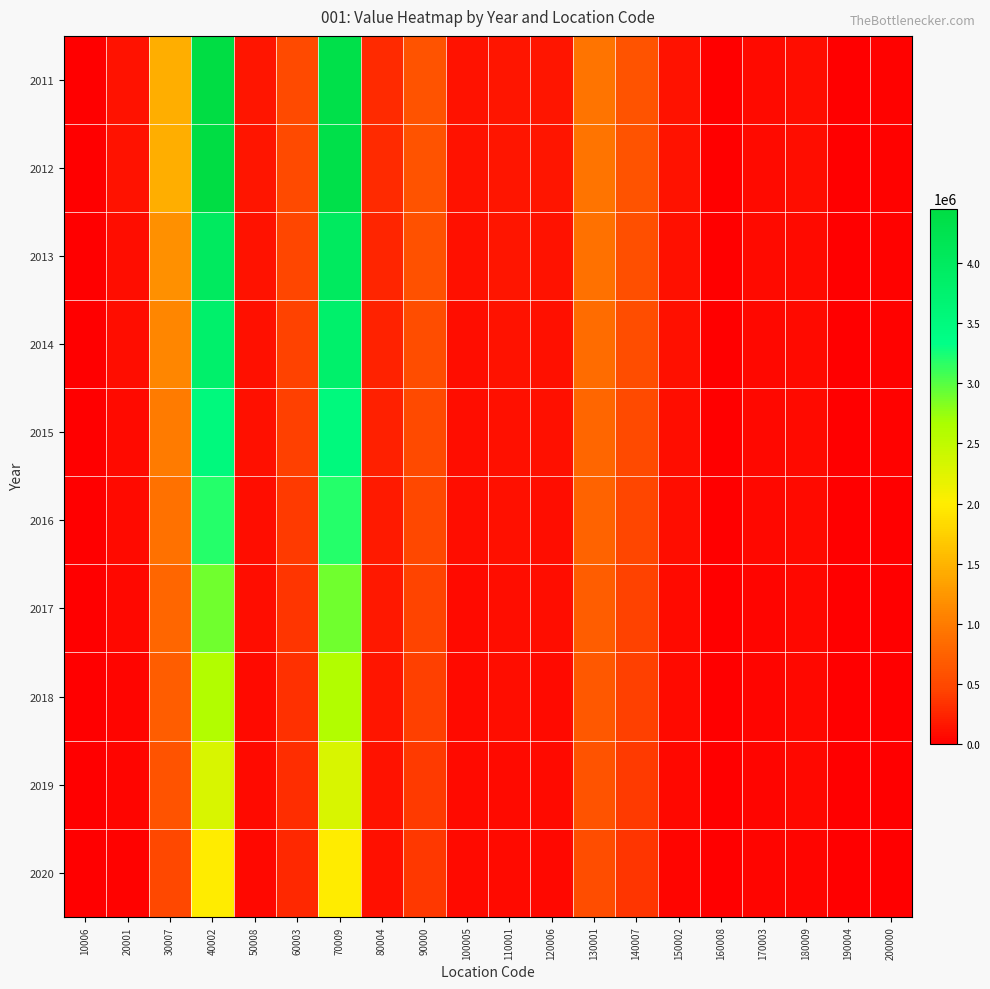

Rank the series by their maximum value, from highest to lowest.

2011, 2012, 2013, 2014, 2015, 2016, 2017, 2018, 2019, 2020